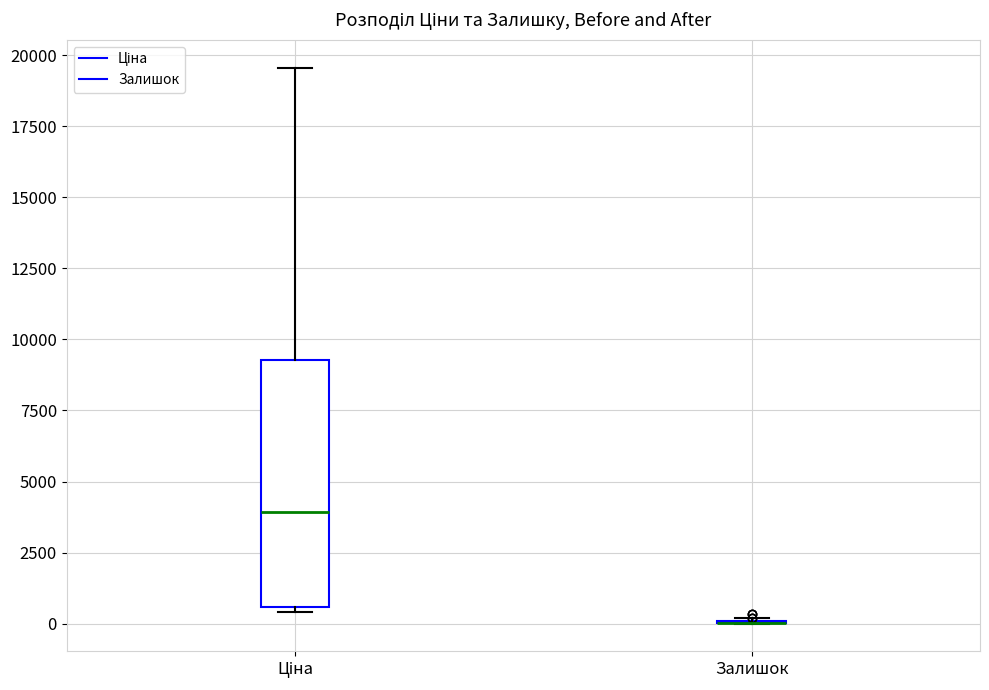

Comparing the boxes themselves (not the whiskers), which one is the tallest?

Ціна